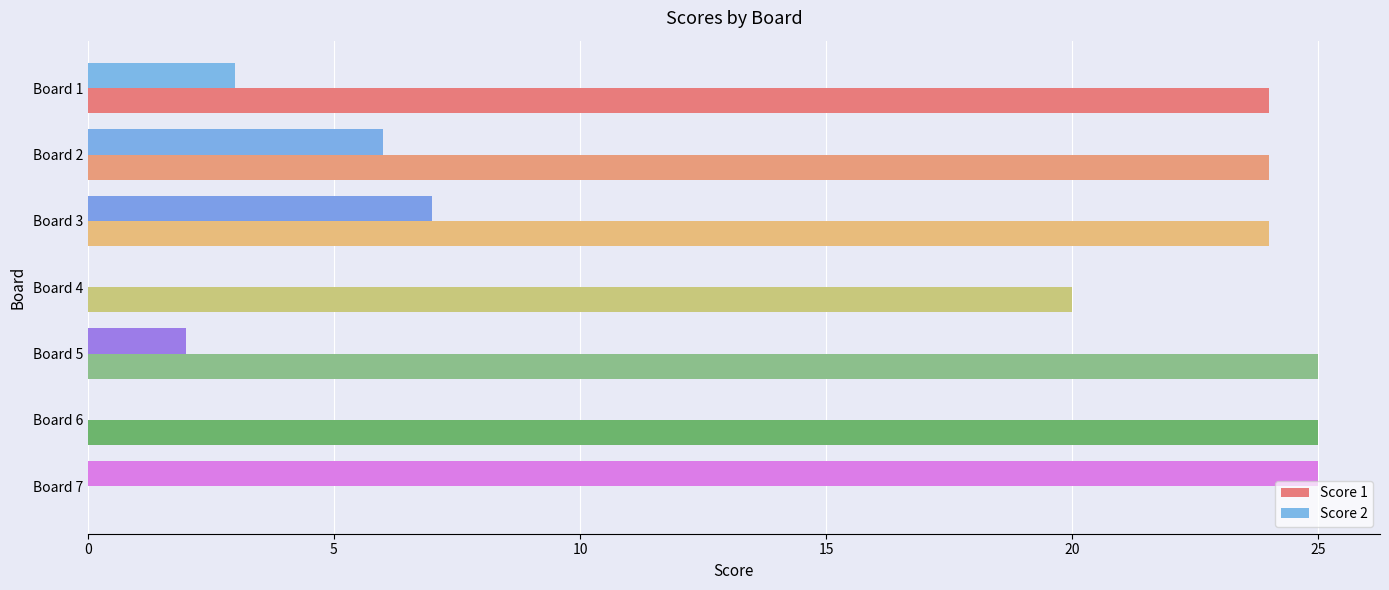

Where is Score 1 nearest to the value 12?

Board 4